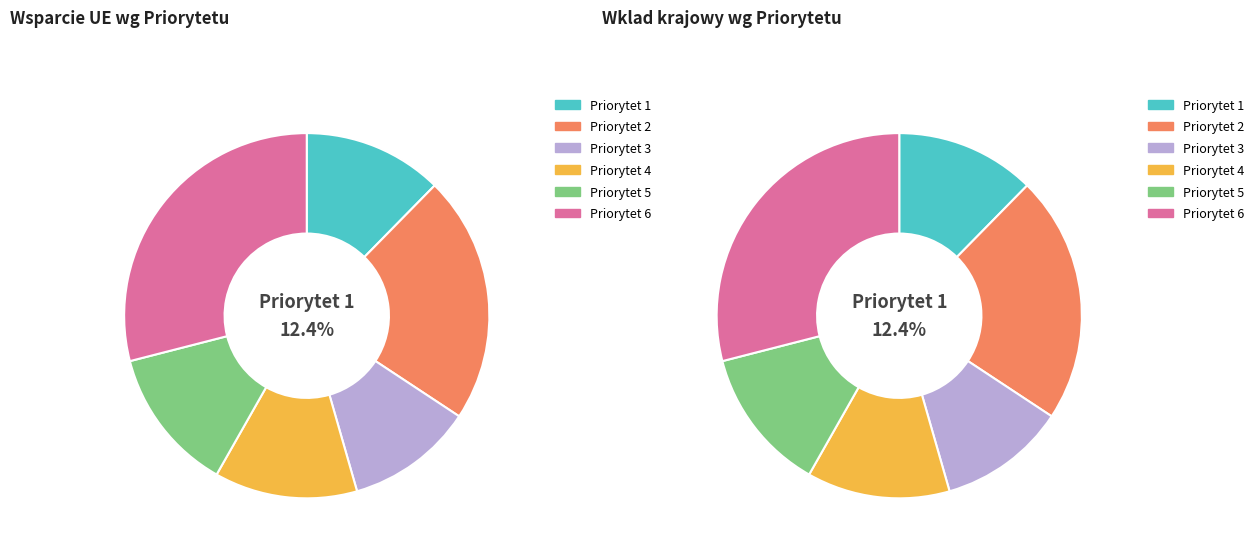

Is there a majority slice in this chart?

No